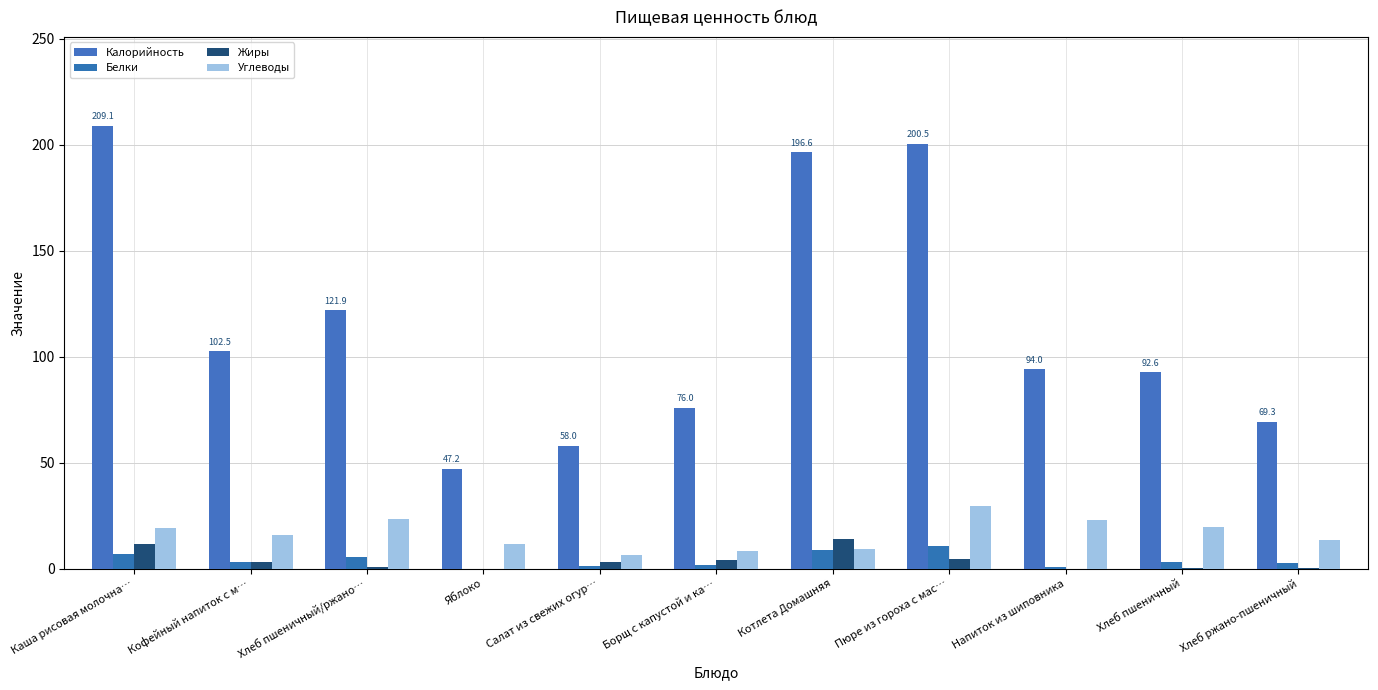

How many data points does each series have?

11